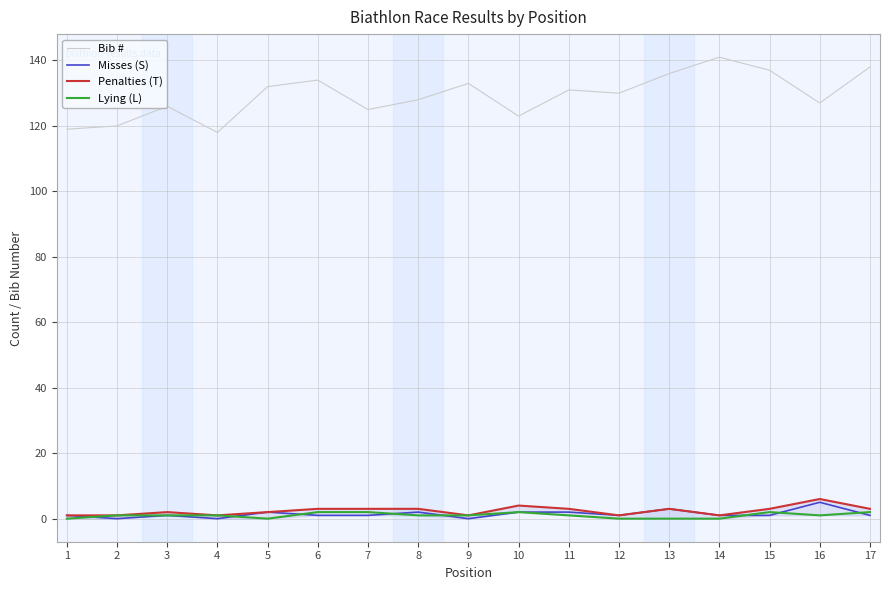

Is this an area chart (filled region under the line)?

No